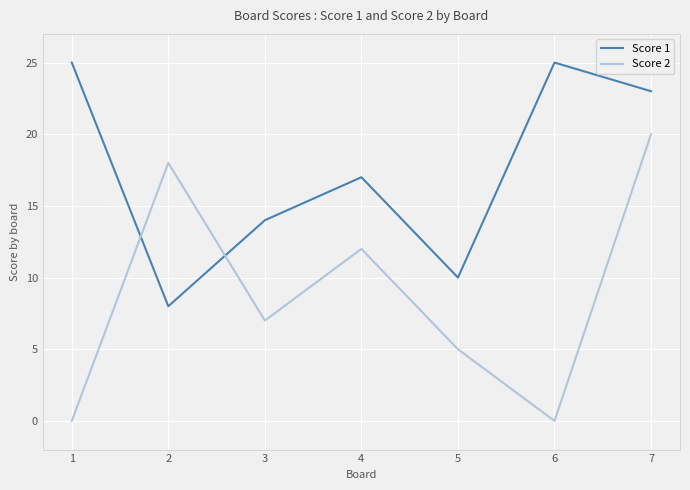

Where is the first local minimum for Score 1?

2